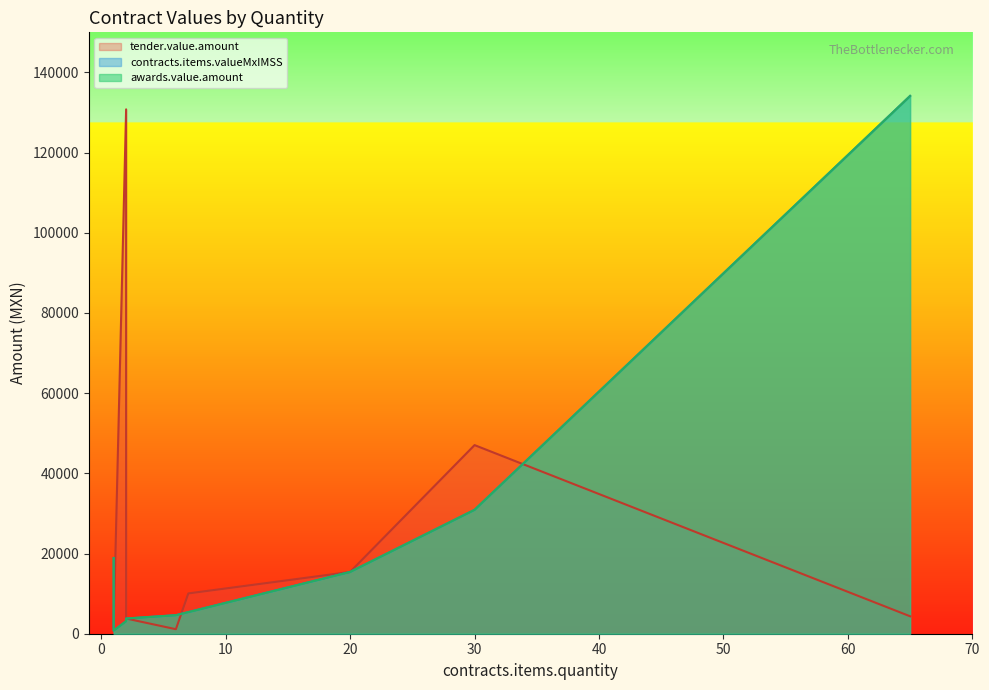

What are all the series names shown in the legend?

tender.value.amount, contracts.items.valueMxIMSS, awards.value.amount